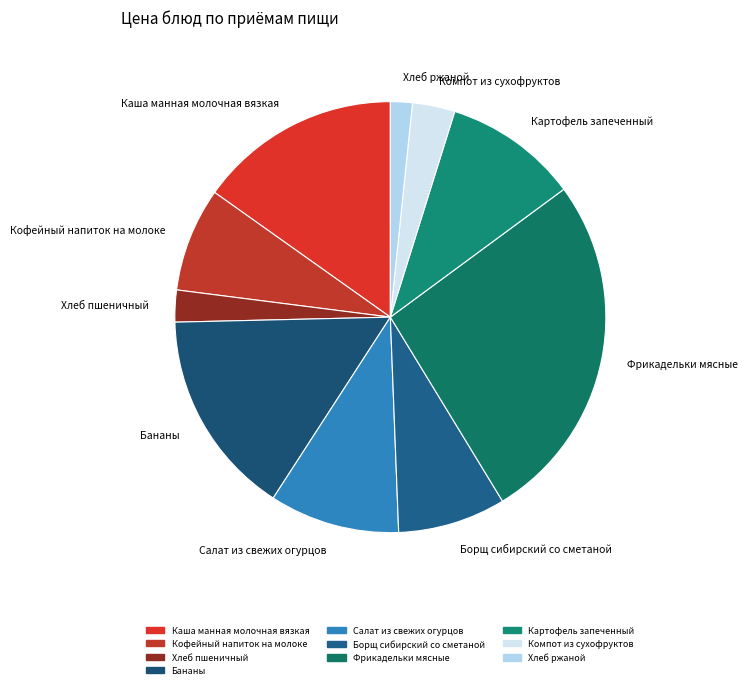

Which has a higher value, Хлеб пшеничный or Борщ сибирский со сметаной?

Борщ сибирский со сметаной